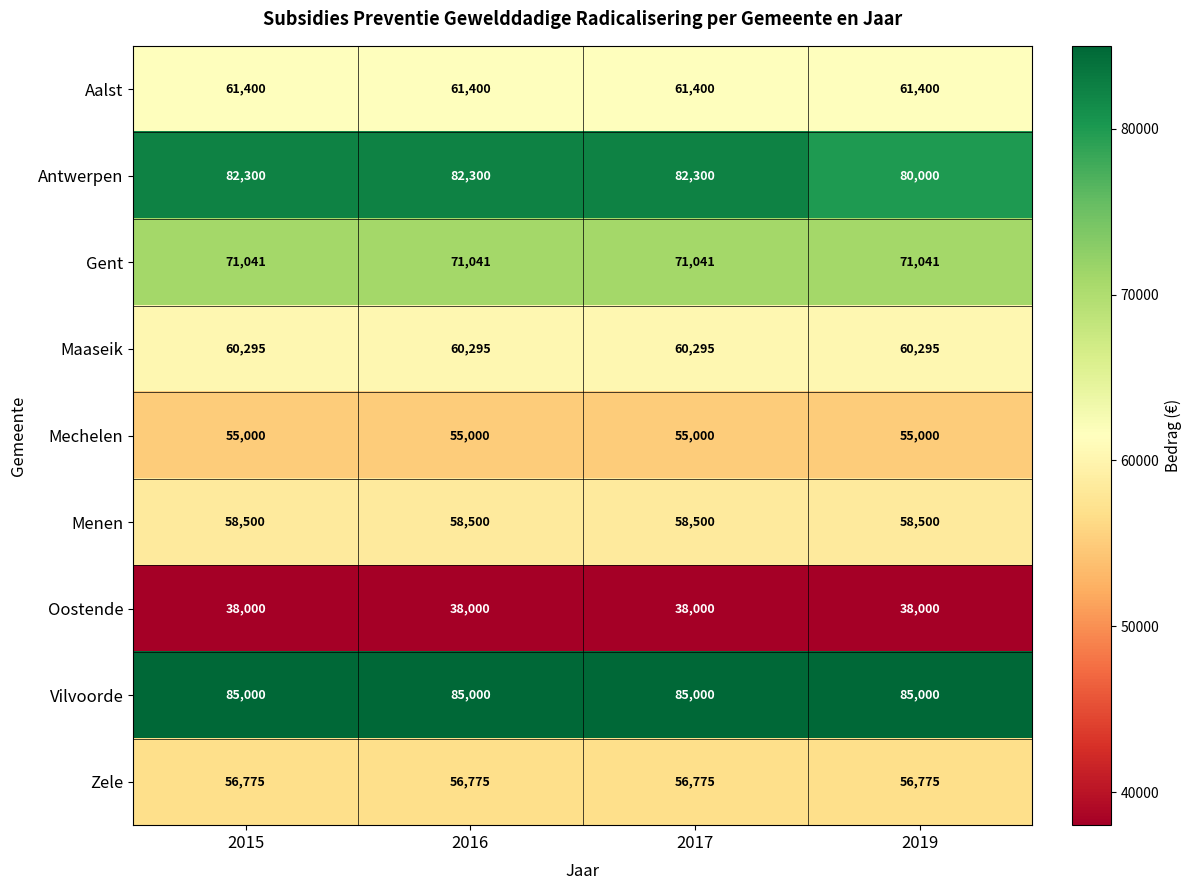

The Vilvoorde series shows 143567 at 2016. True or false?

False